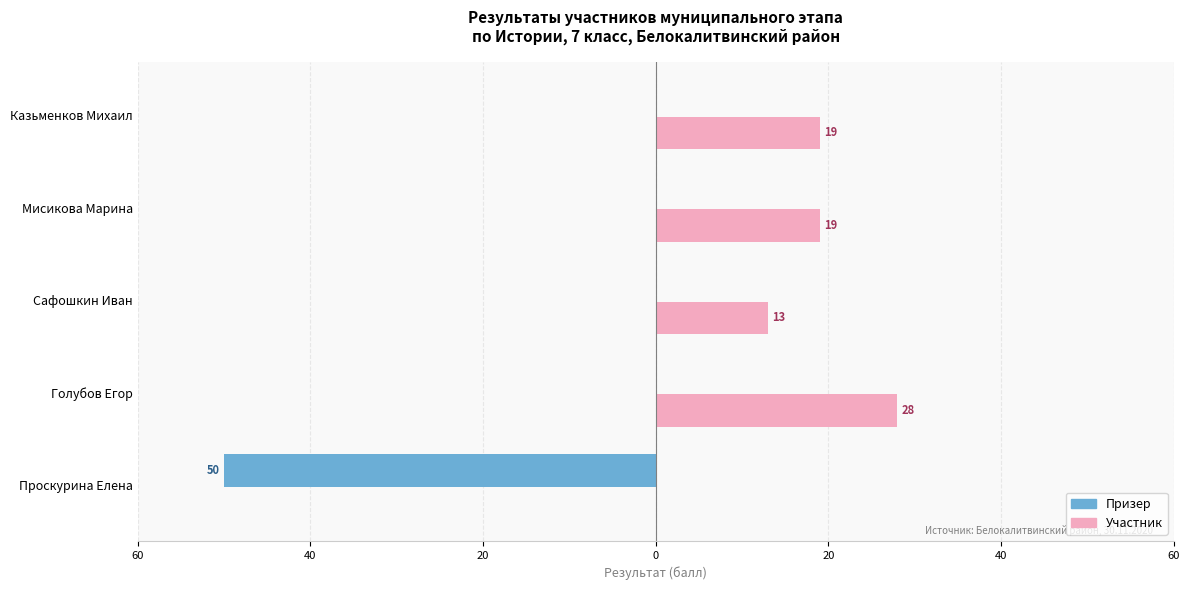

Which series has the largest range (max minus min)?

Призер